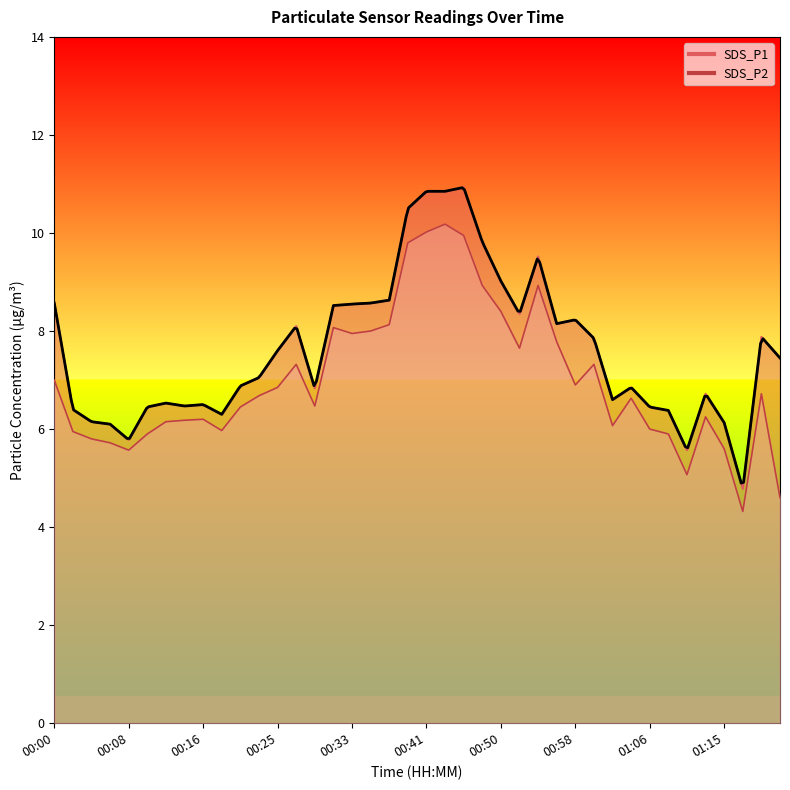

How many values in the SDS_P1 series are below 7?

19